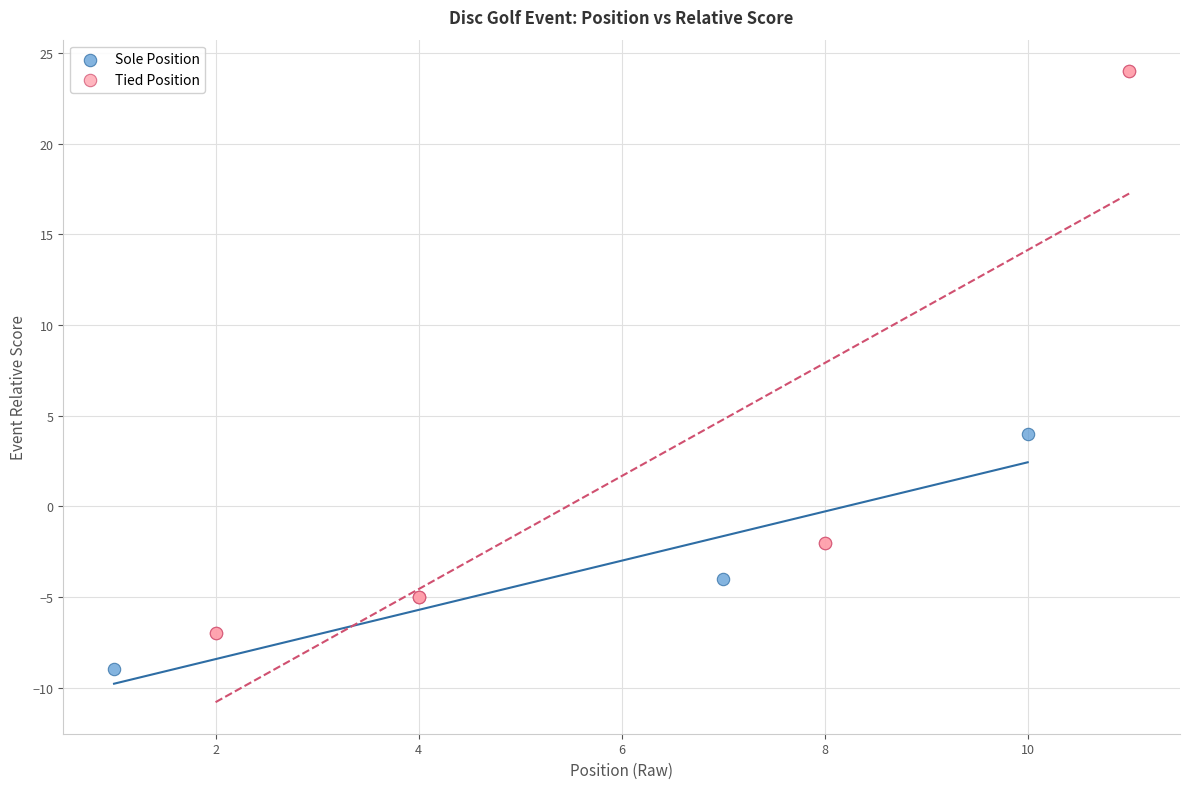

Which series contains the highest Y value?

Tied Position